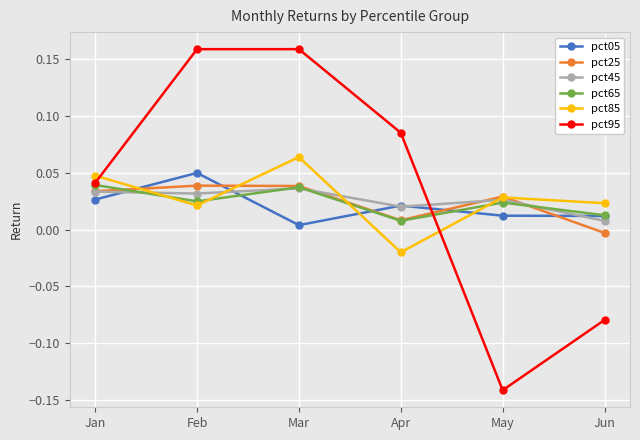

Which series changed the most between Mar and Jun?

pct95